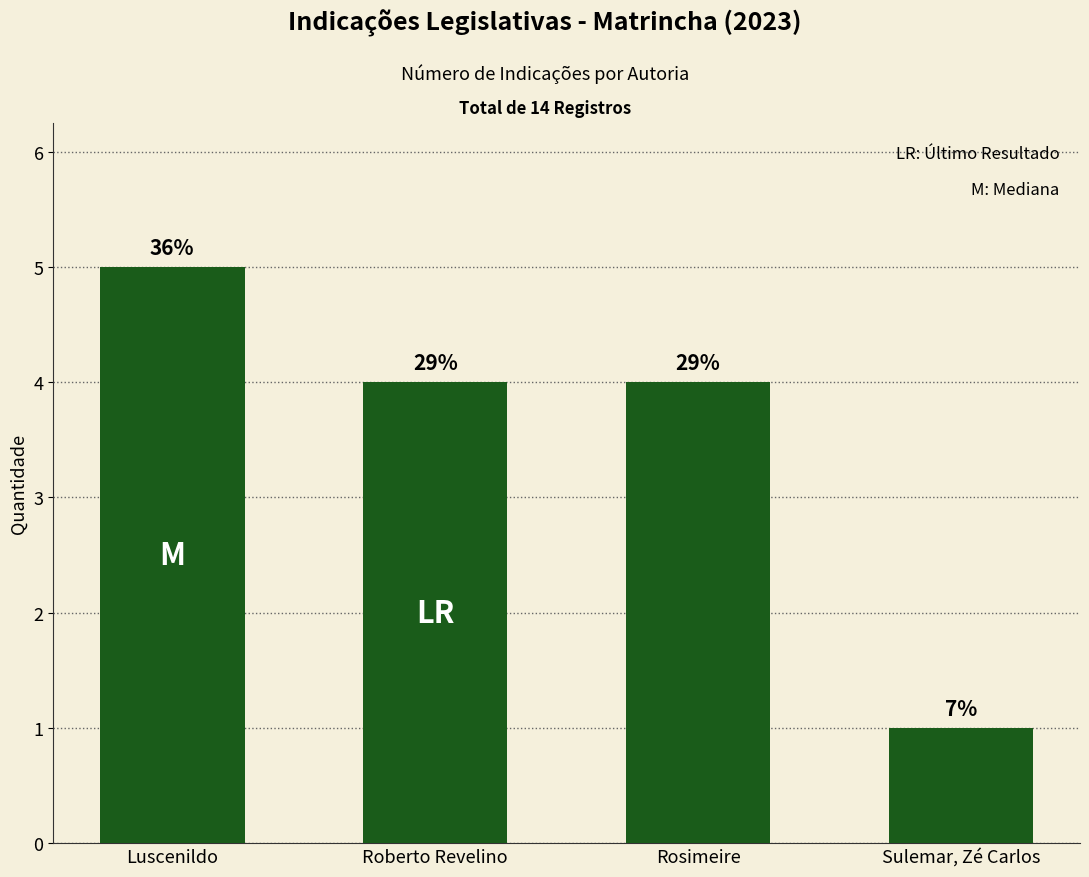

Reading left to right, extract all data points from this chart.

5	4	4	1